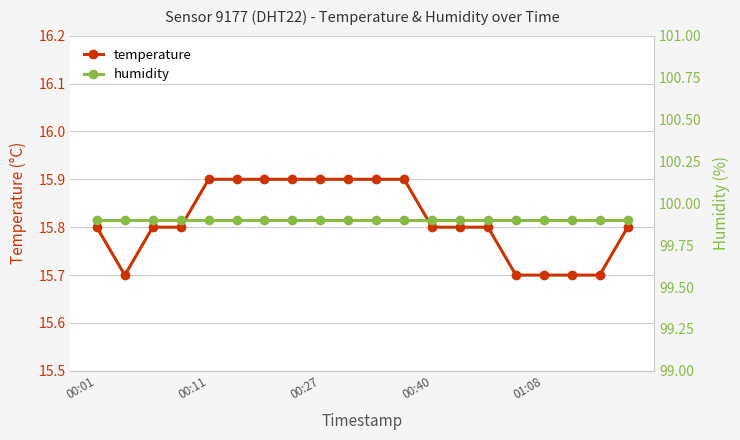

Is it true that temperature equals 9.6 at 10?

False